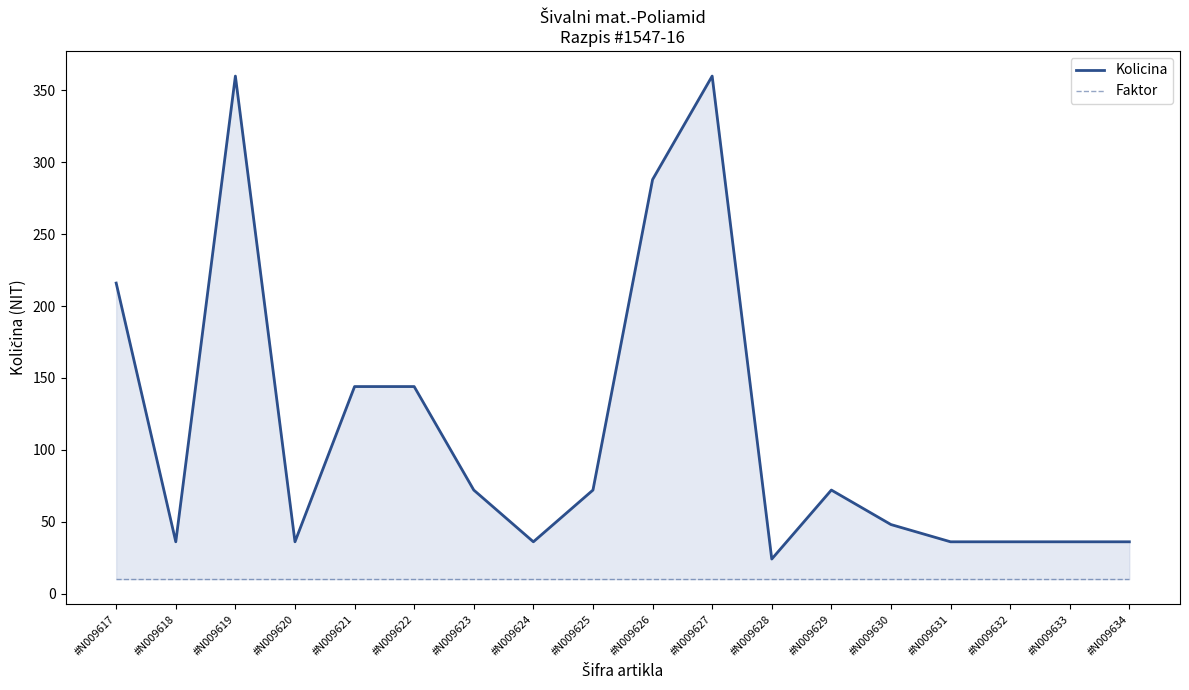

True or false: Kolicina and Faktor cross at least once.

False